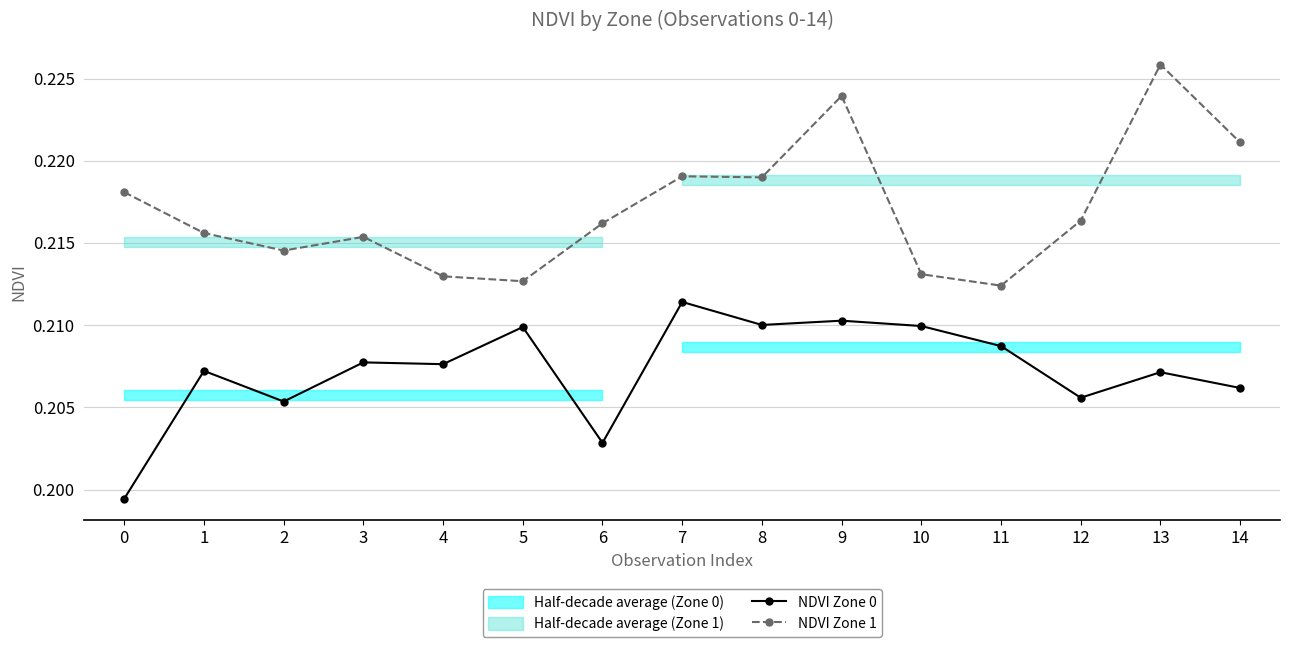

Which series has the largest range (max minus min)?

NDVI Zone 1